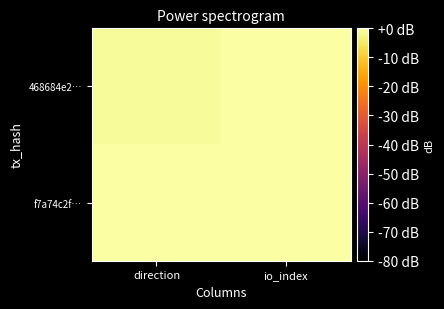

Rank the series by their average value, from highest to lowest.

468684e2…, f7a74c2f…